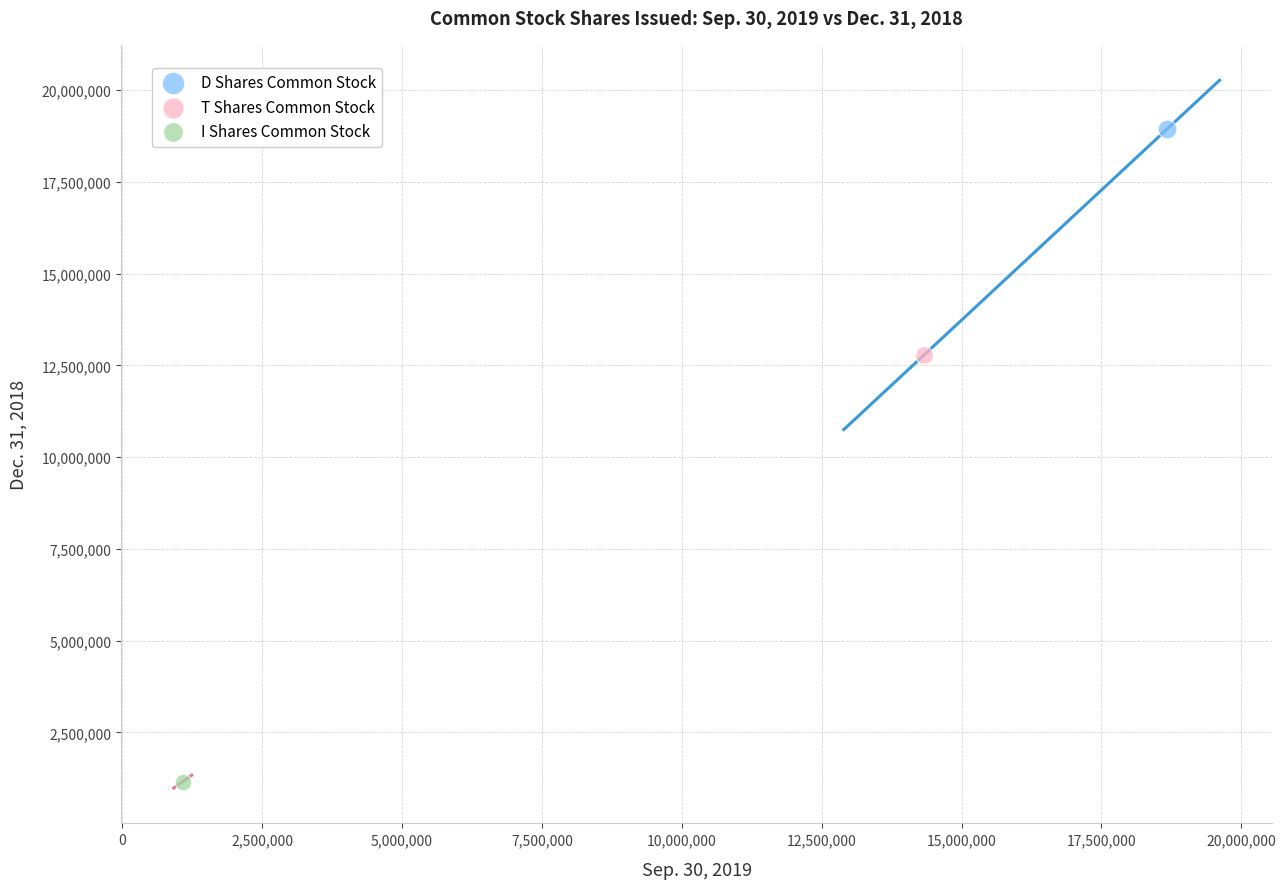

What are all the series names shown in the legend?

D Shares Common Stock, T Shares Common Stock, I Shares Common Stock